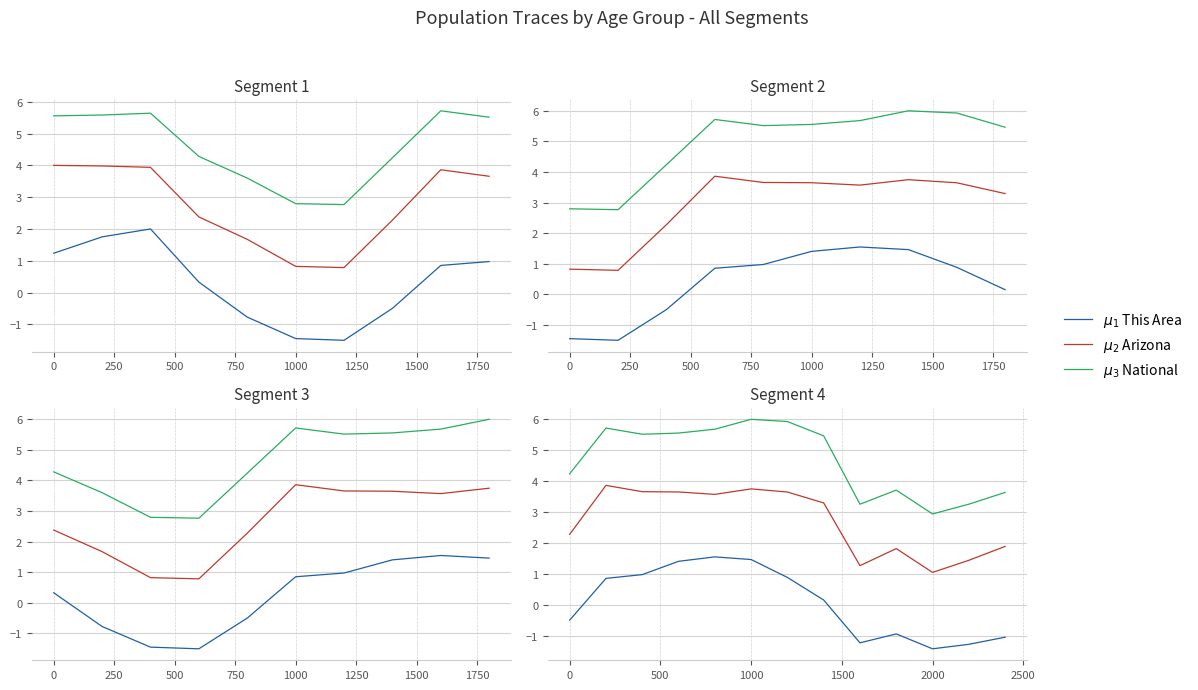

At which category is the sum across all series the highest?

1000